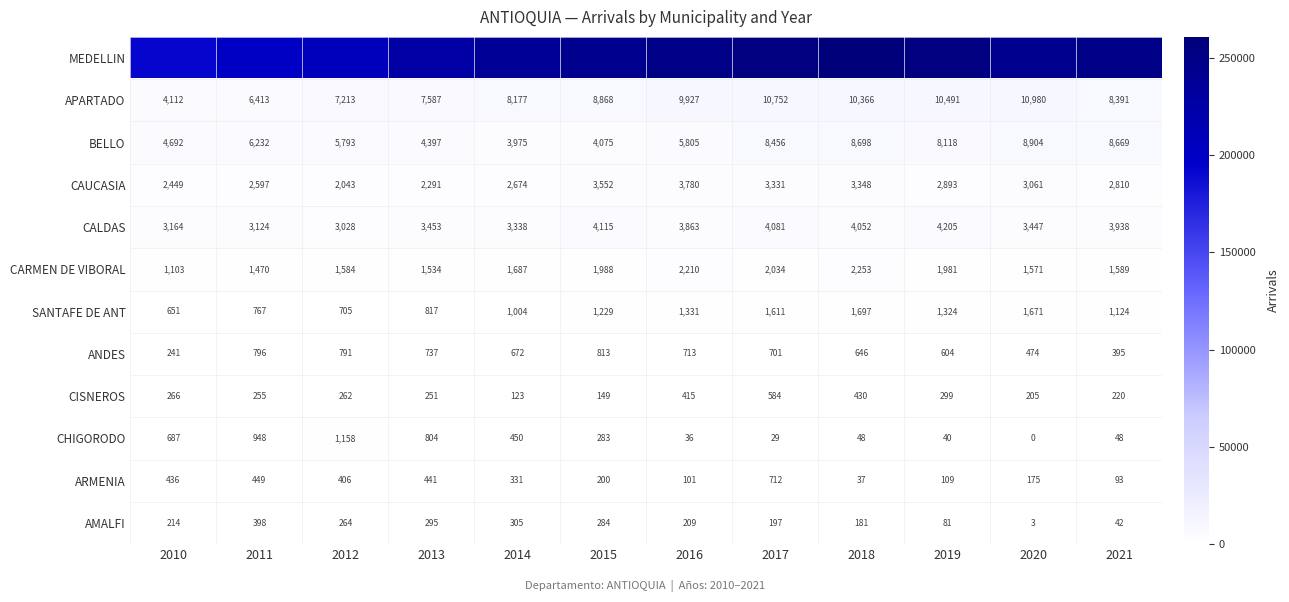

True or false: CAUCASIA has a value of 4016 at 2010.

False